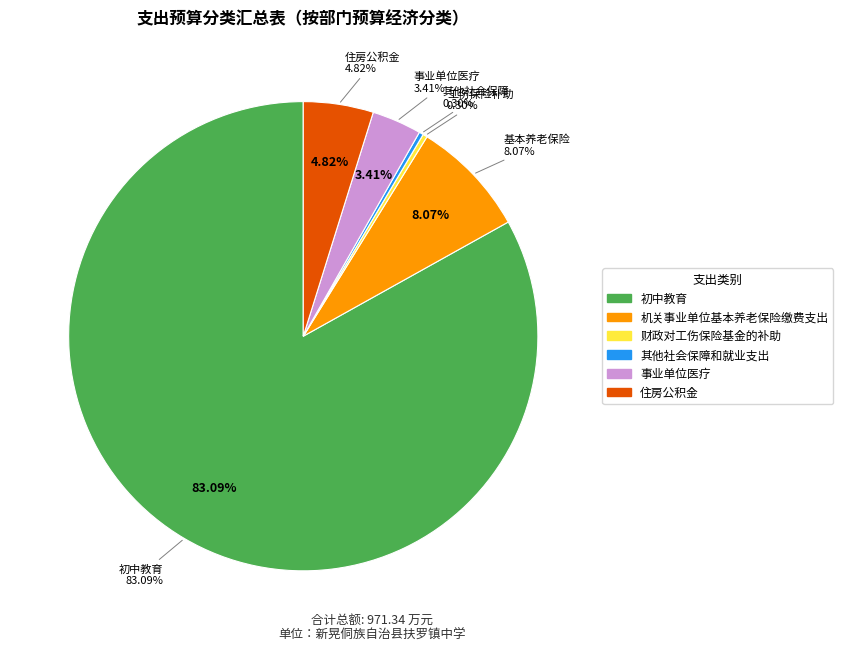

What is the largest slice in the pie chart?

初中教育